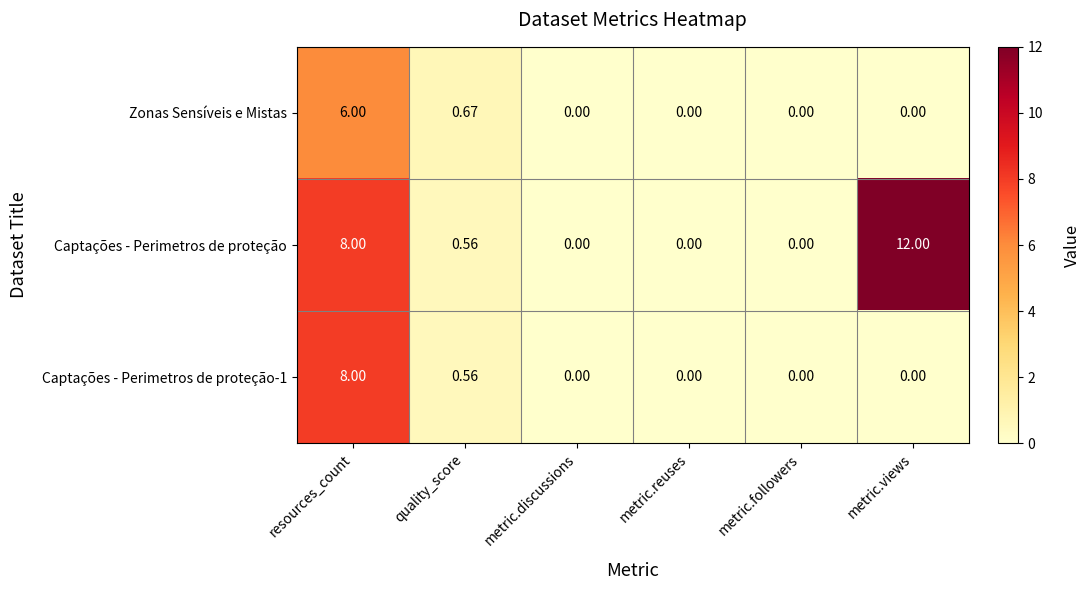

Where is Zonas Sensíveis e Mistas nearest to the value 3?

quality_score